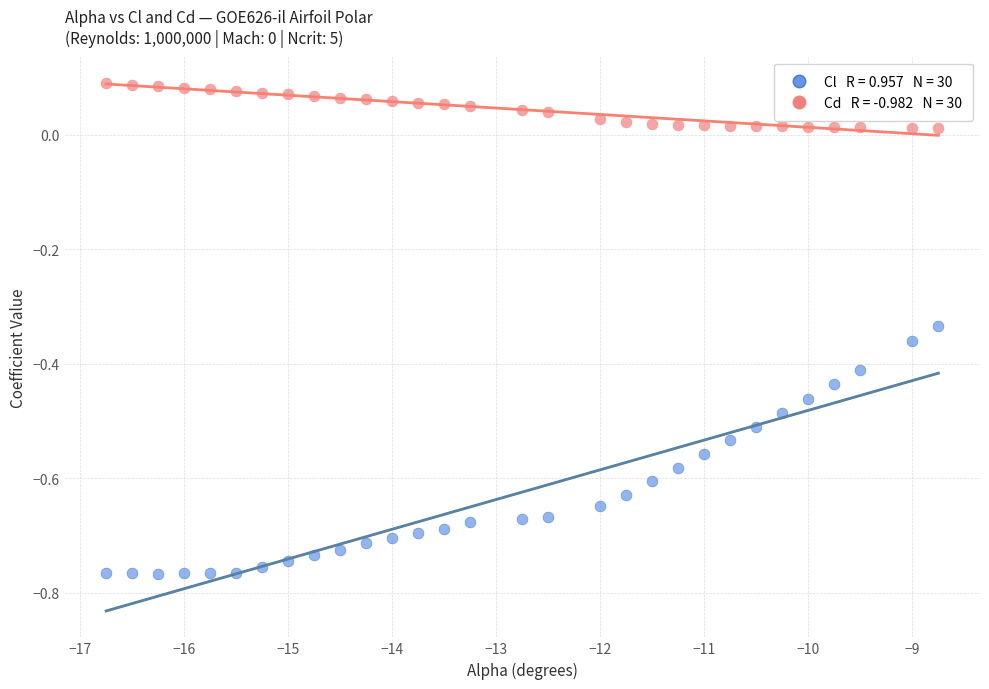

Across all data points, what is the range of X values (max minus min)?

8.0